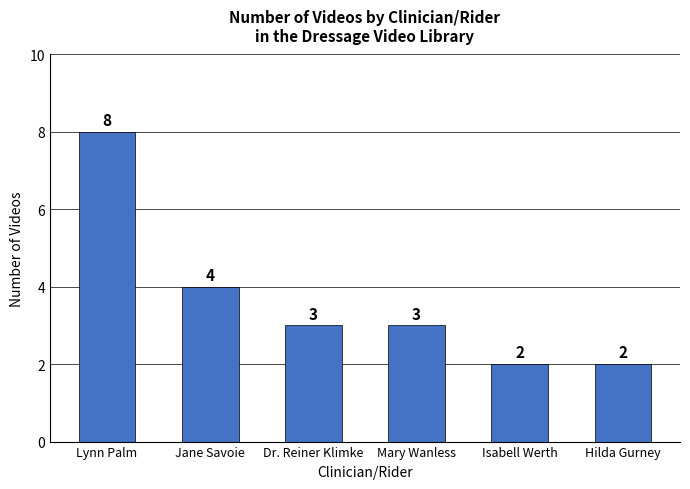

Which category has the highest value across all series?

Lynn Palm